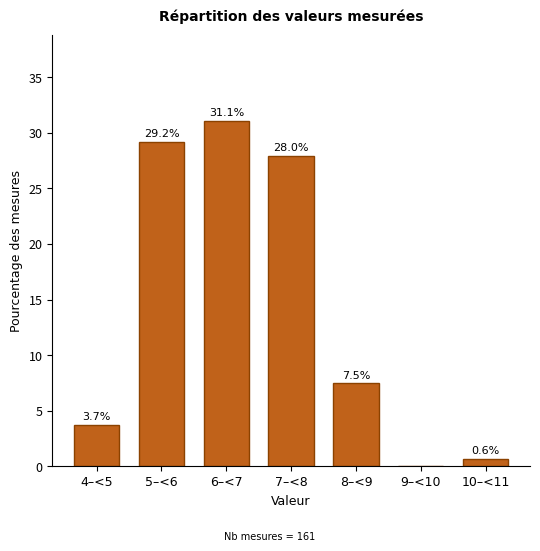

Reading right to left, what are all the values shown in this chart?

10–<11=0.6	9–<10=0.0	8–<9=7.5	7–<8=28.0	6–<7=31.1	5–<6=29.2	4–<5=3.7